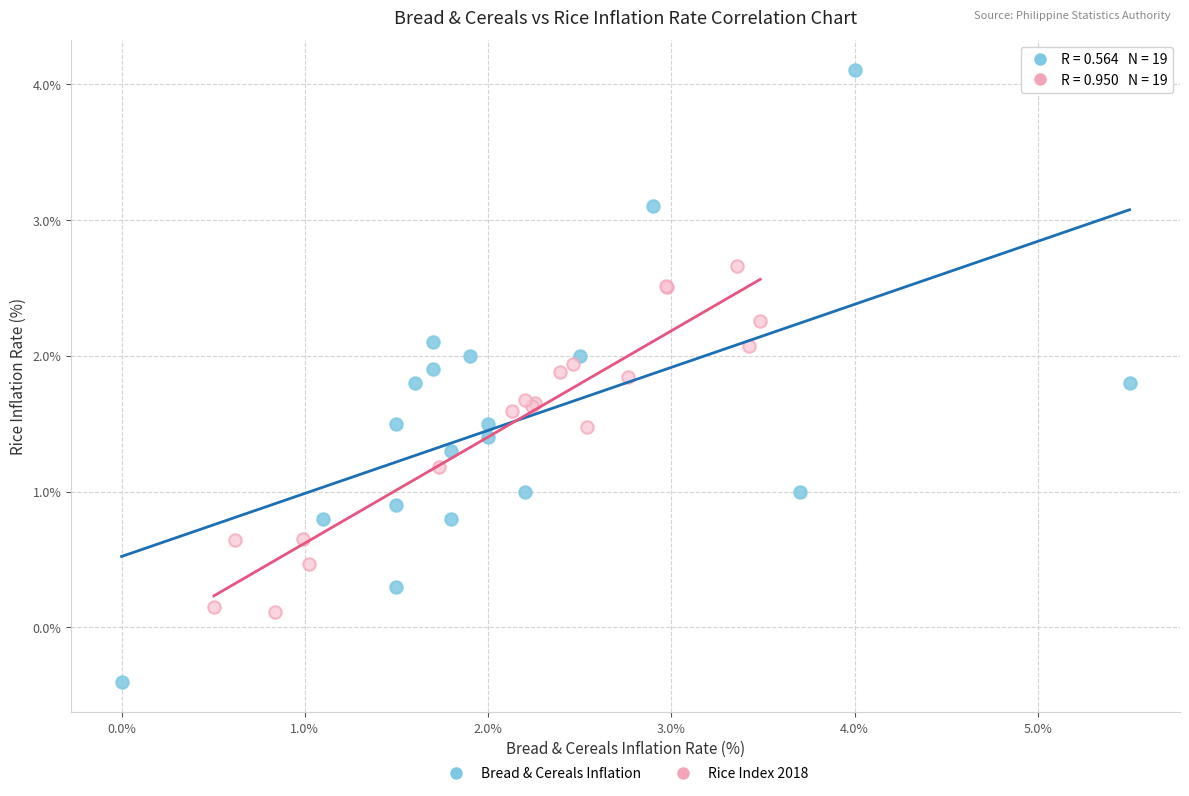

Which series contains the lowest Y value?

Bread & Cereals Inflation